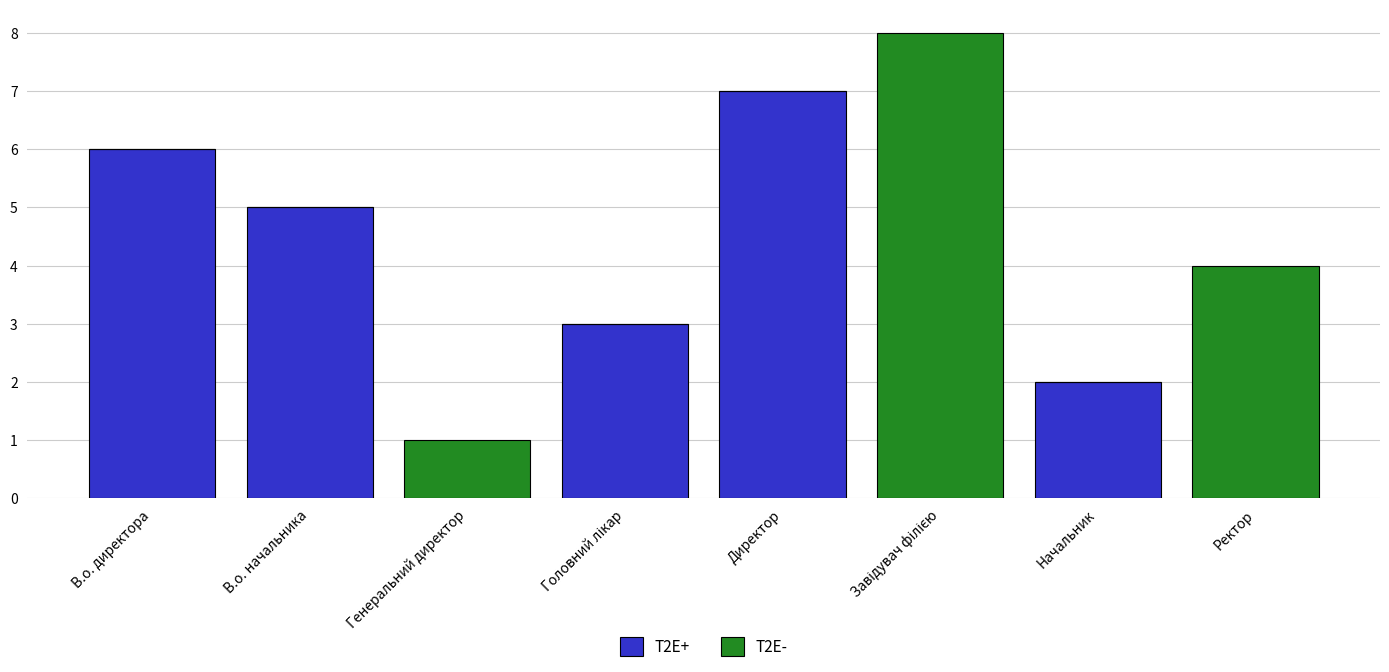

The value of T2E+ at Генеральний директор is -3. True or false?

False